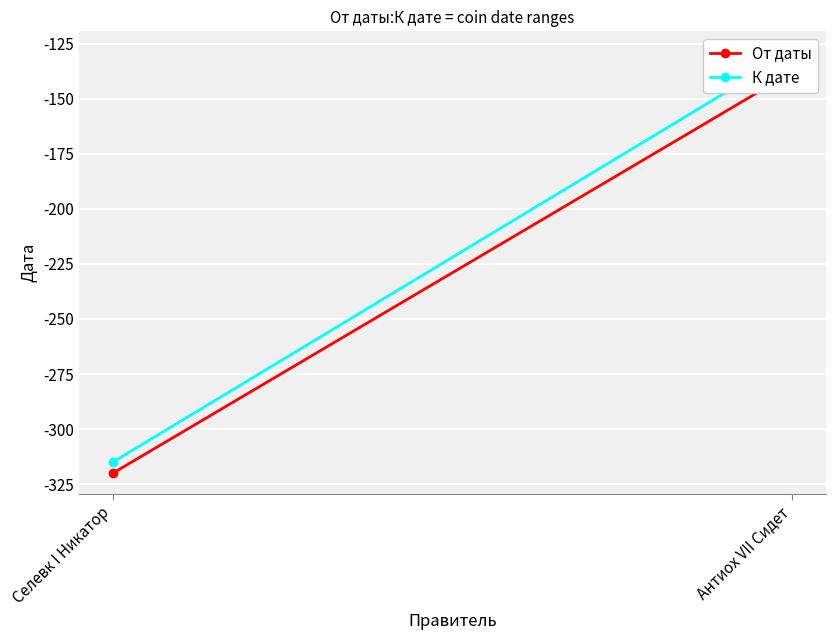

List the series in order of their peak value, lowest first.

От даты, К дате